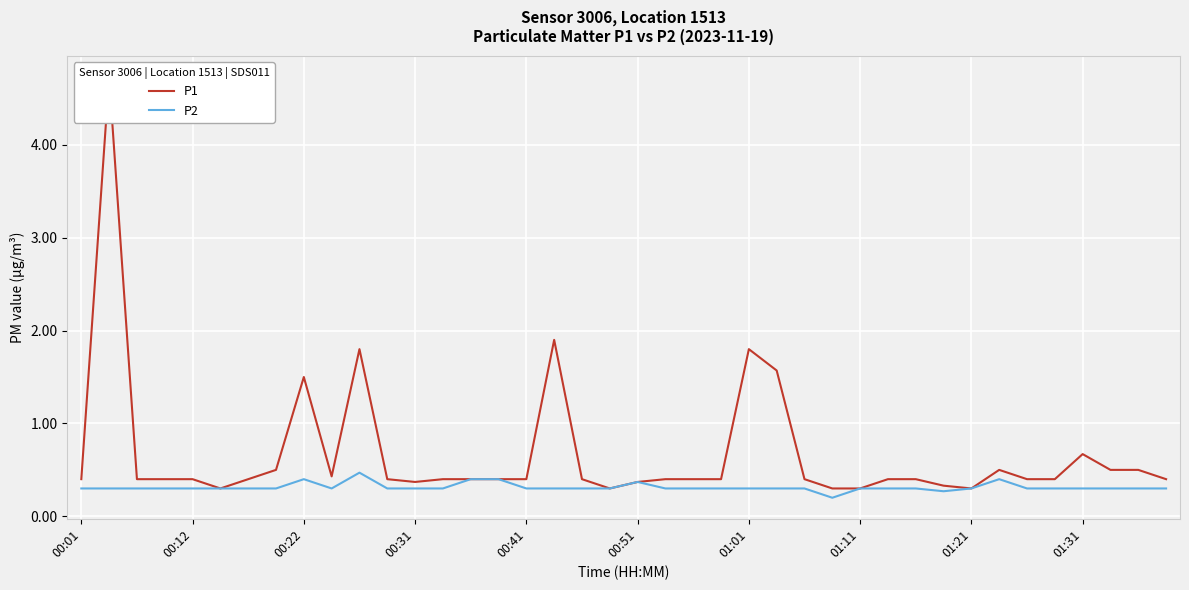

What is the greatest value displayed?

4.7